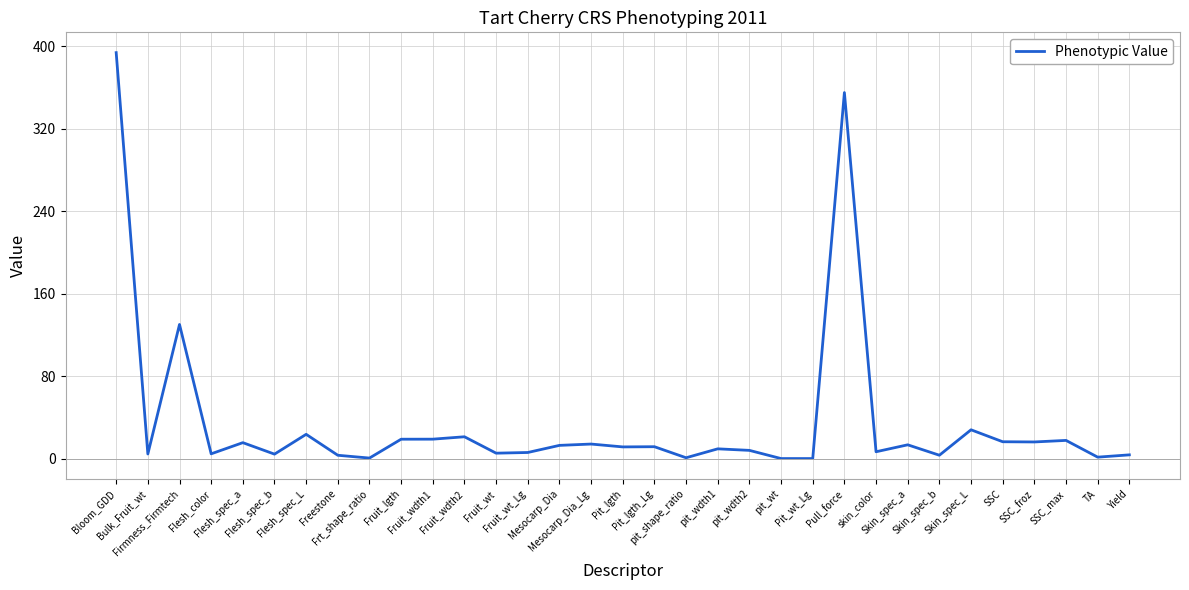

What is the greatest value displayed?

393.7